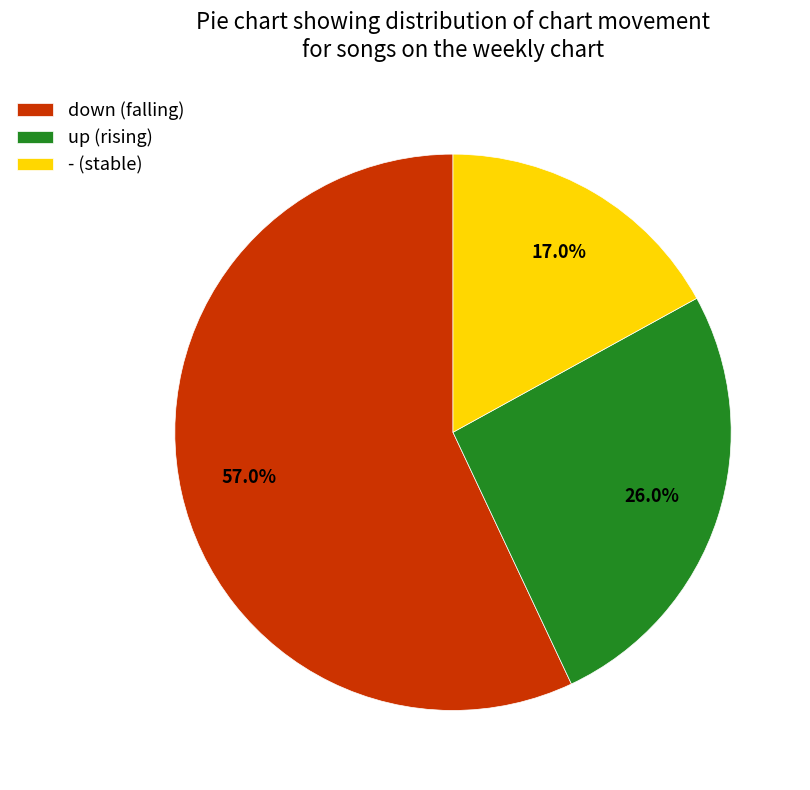

What portion of the pie excludes up?

74.0%